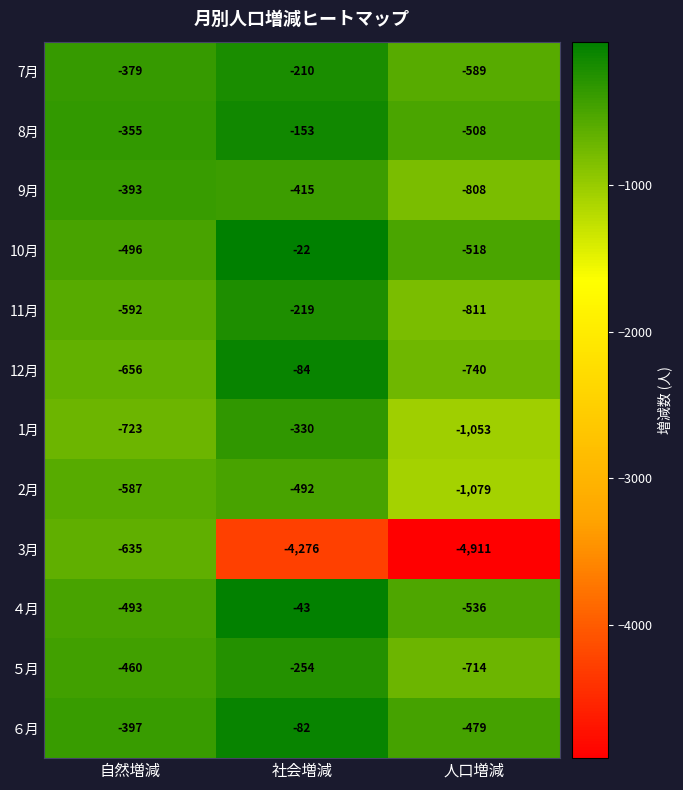

Which label corresponds to the smallest value in the chart?

人口増減